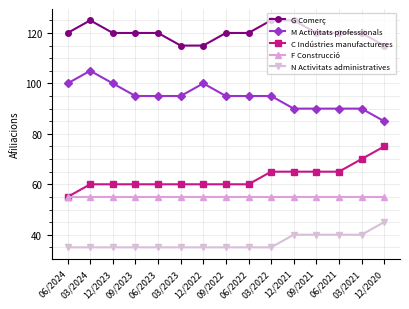

True or false: M Activitats professionals and G Comerç intersect in this chart.

False